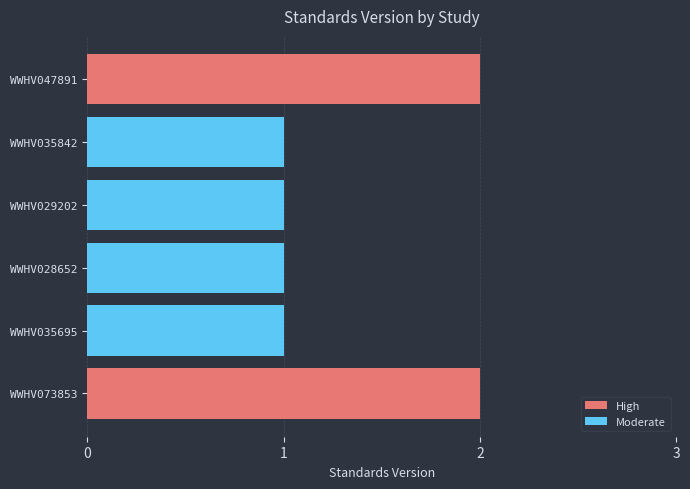

Reading left to right, what are all the values shown in this chart?

2	1	1	1	1	2